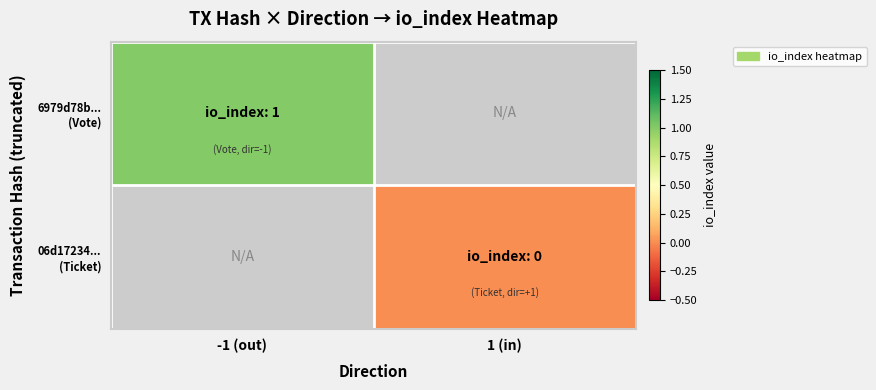

At which label does 6979d78b... (Vote) reach its minimum?

-1 (out)